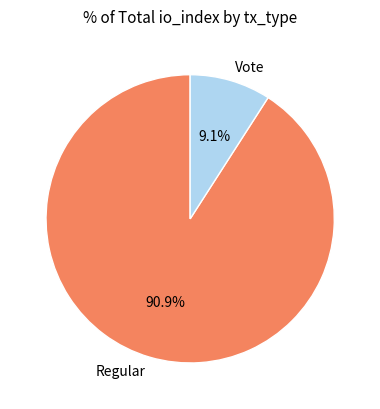

To the nearest percent, what is the difference between the largest and smallest slice percentages?

82%